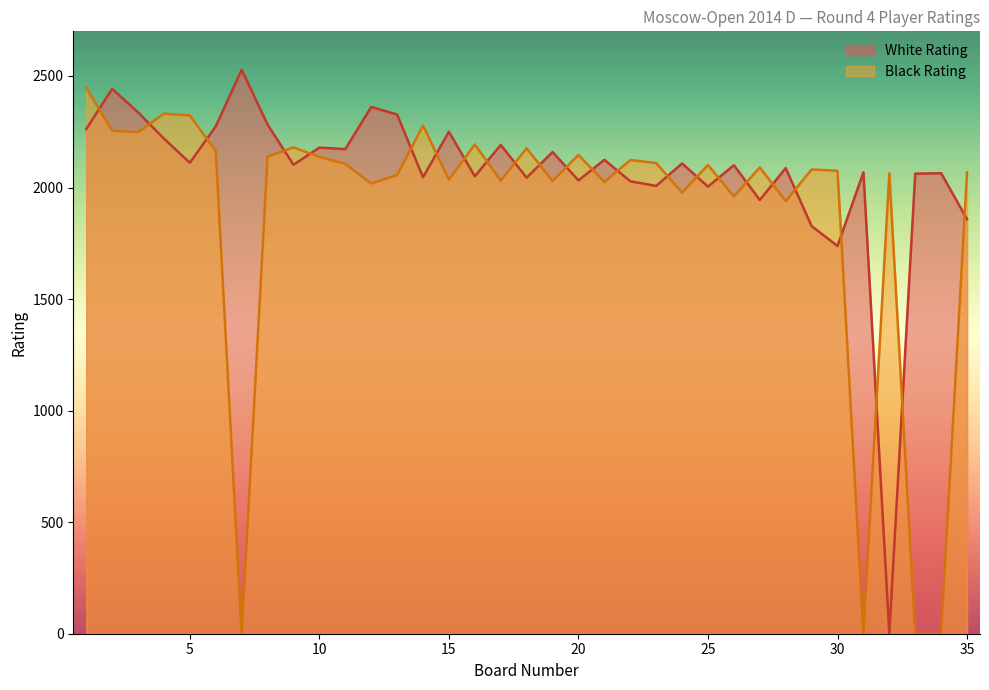

What is the difference between the Black Rating values at 31 and 32?

2063